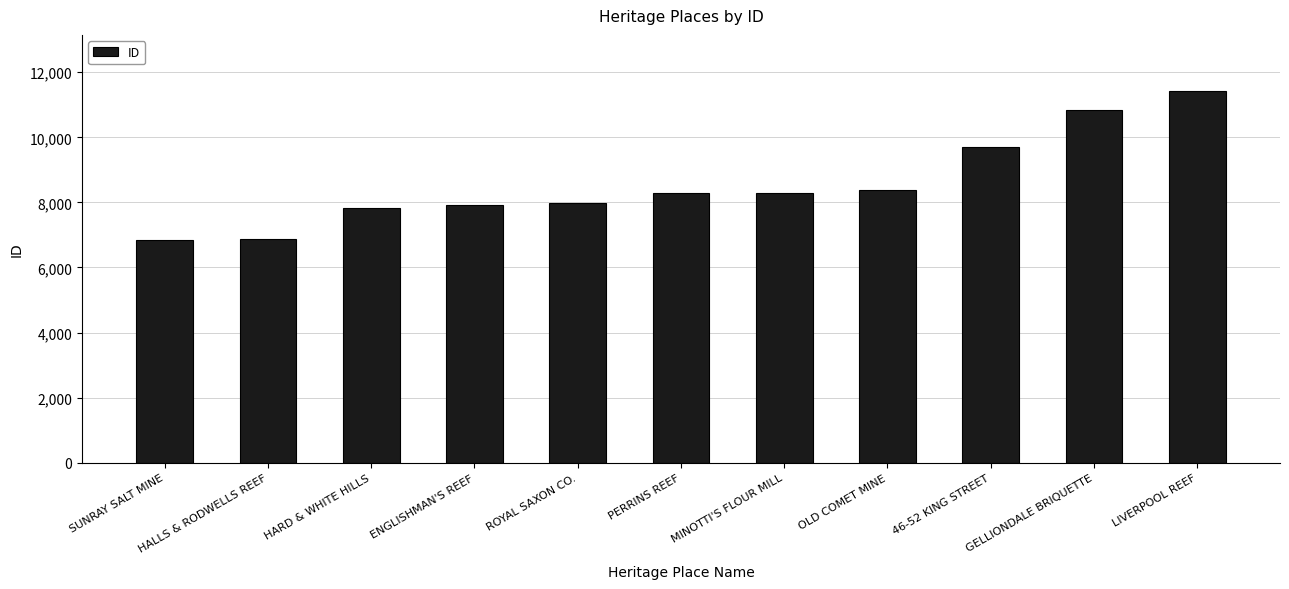

How many distinct data groups are displayed?

1